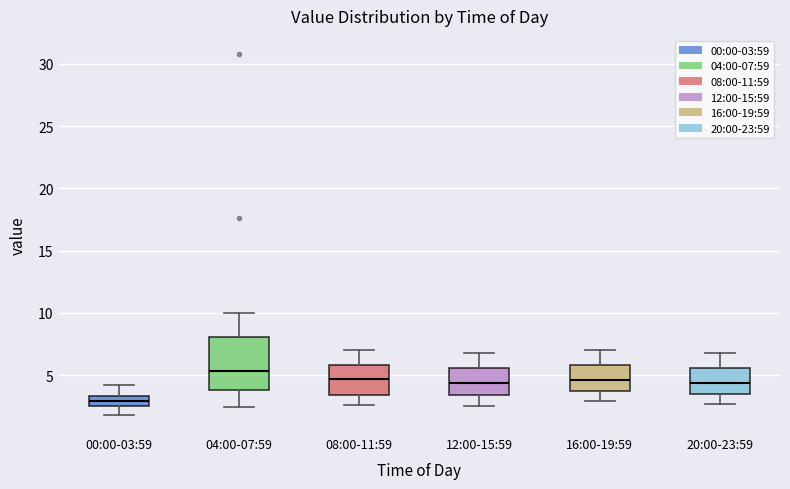

Where does the upper whisker of the box for 12:00-15:59 end on the y-axis? The values are not printed on the chart, so give them approximately, as read against the axis.

7.0